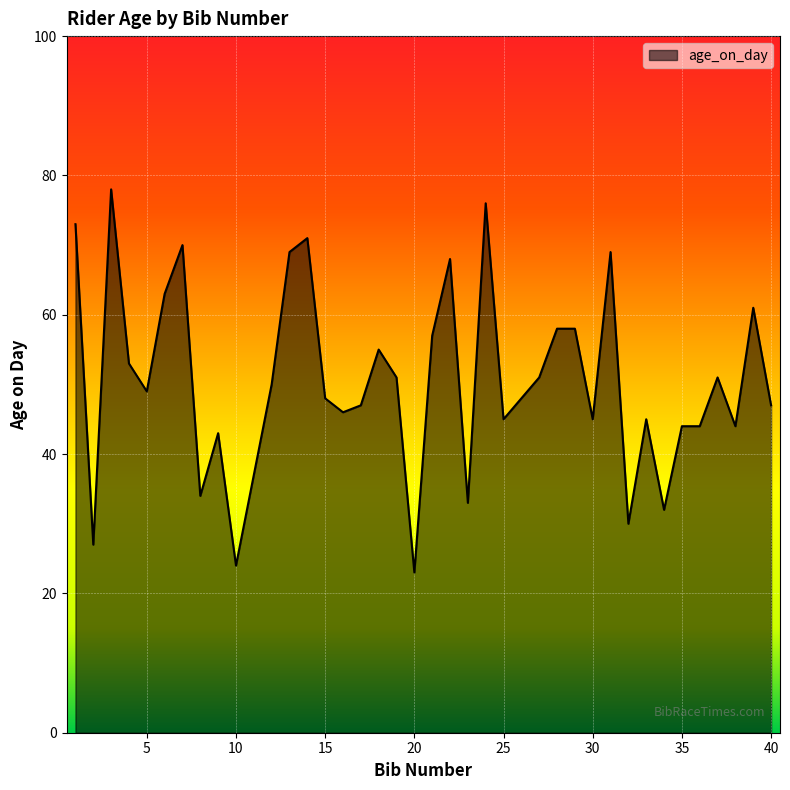

What is the smallest value displayed?

23